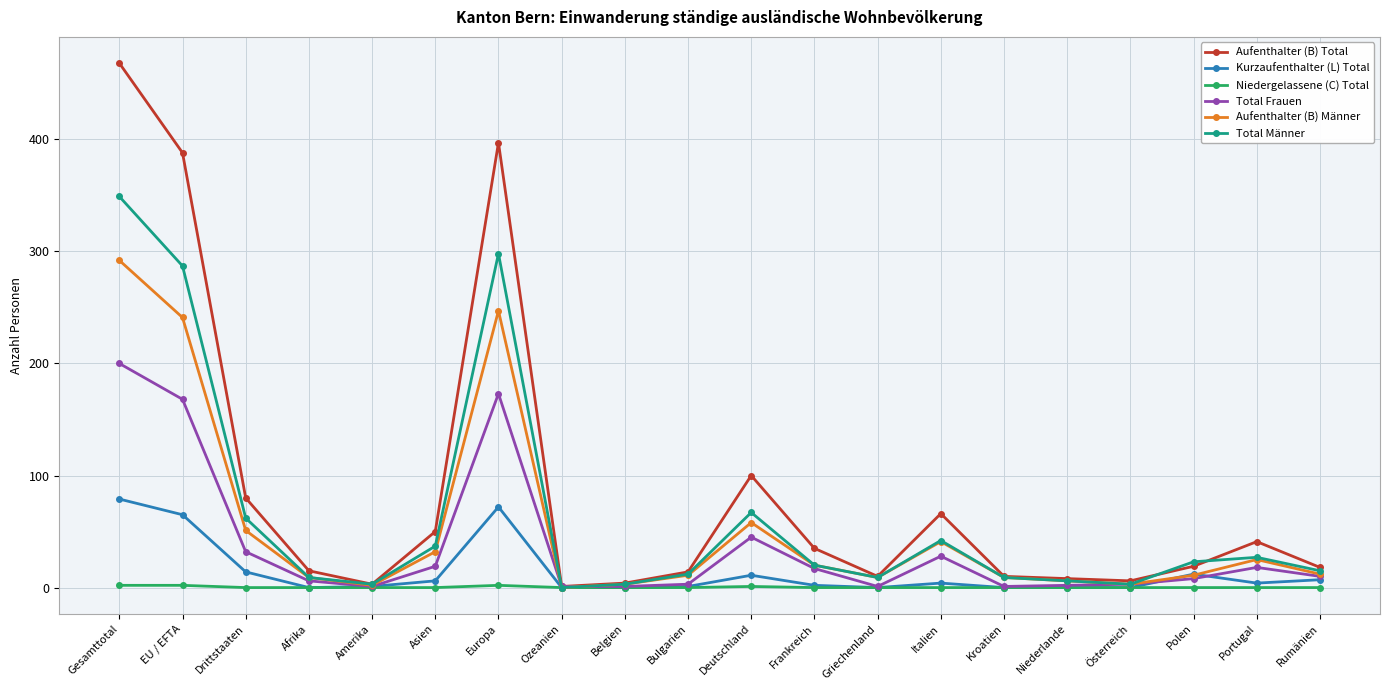

What is the label of the 12th point from the right?

Belgien